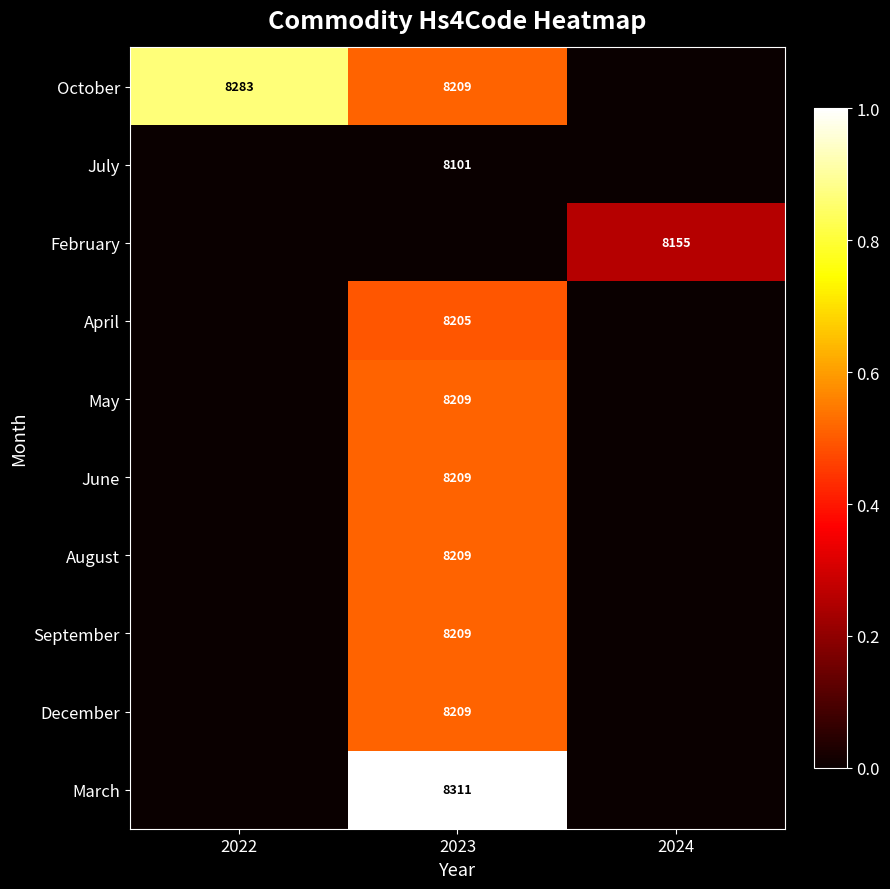

The April series shows 8205 at 2023. True or false?

True